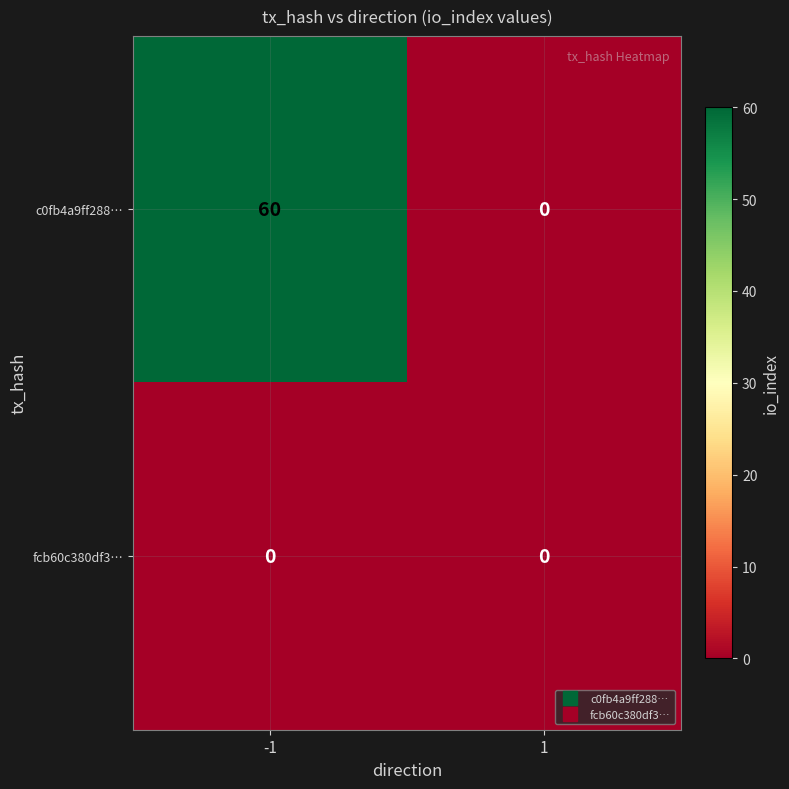

Reading right to left, transcribe all the data shown in this chart.

c0fb4a9ff288…: 0	60
fcb60c380df3…: 0	0